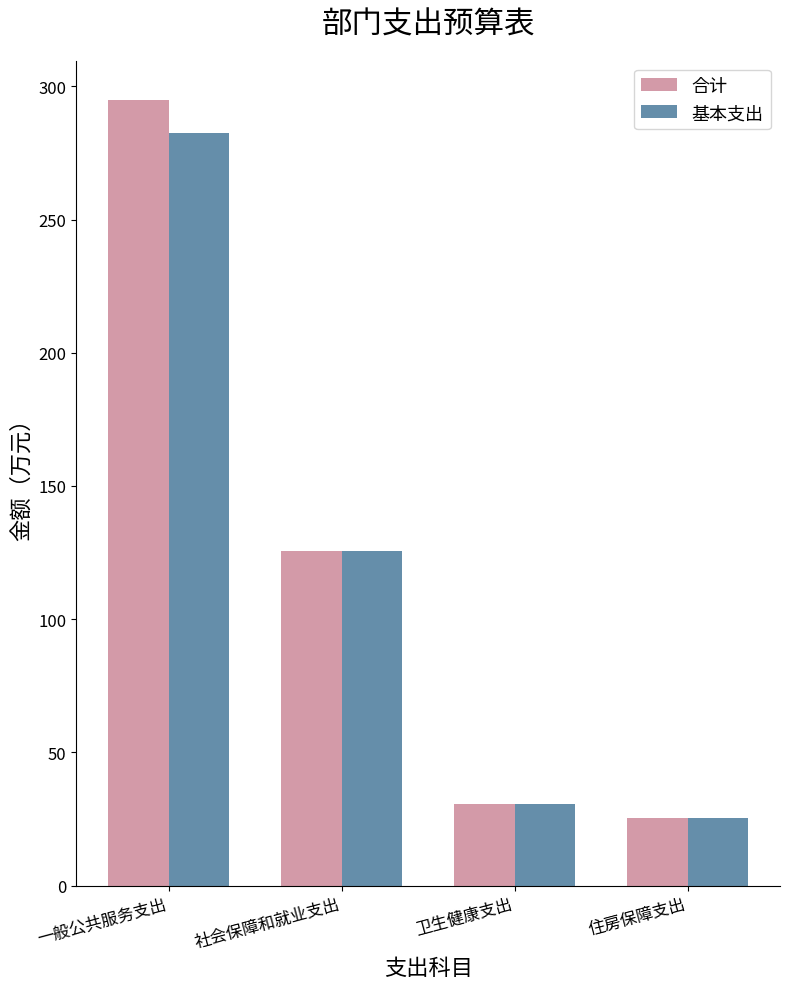

Is it true that 基本支出 equals 125.5 at 社会保障和就业支出?

True